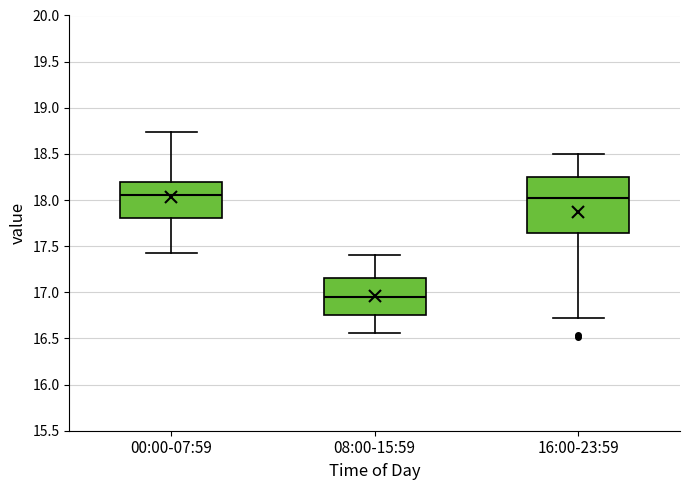

Reading left to right, transcribe this box plot: for each box, give where its median line is, the range the box spans, and where its two whiskers end, as read against the y-axis. The values are not printed on the chart, so give them approximately, as read against the axis.

00:00-07:59: median 18.05, box 17.80 to 18.20, whiskers 17.45 to 18.75
08:00-15:59: median 16.95, box 16.75 to 17.15, whiskers 16.55 to 17.40
16:00-23:59: median 18.05, box 17.65 to 18.25, whiskers 16.70 to 18.50